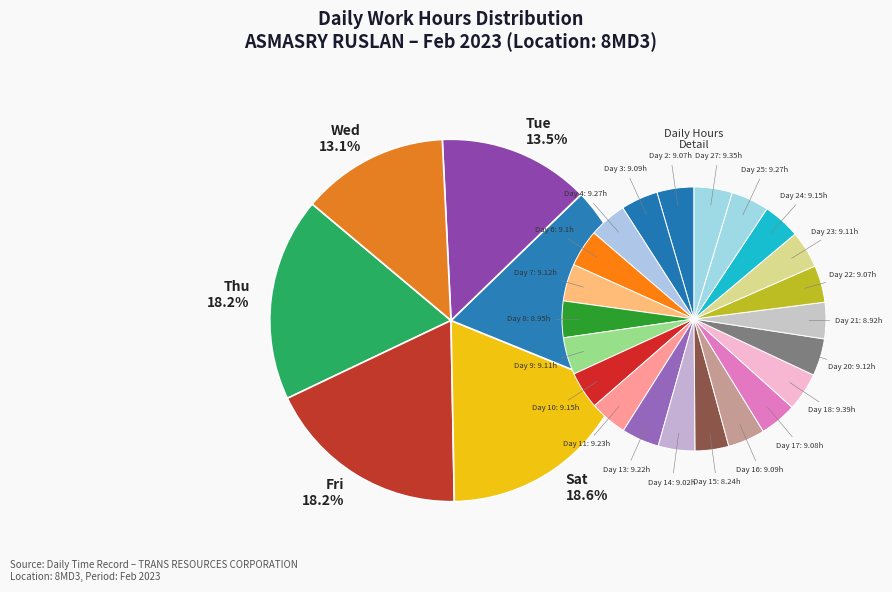

The 10 slice represents 1% of the pie. True or false?

False